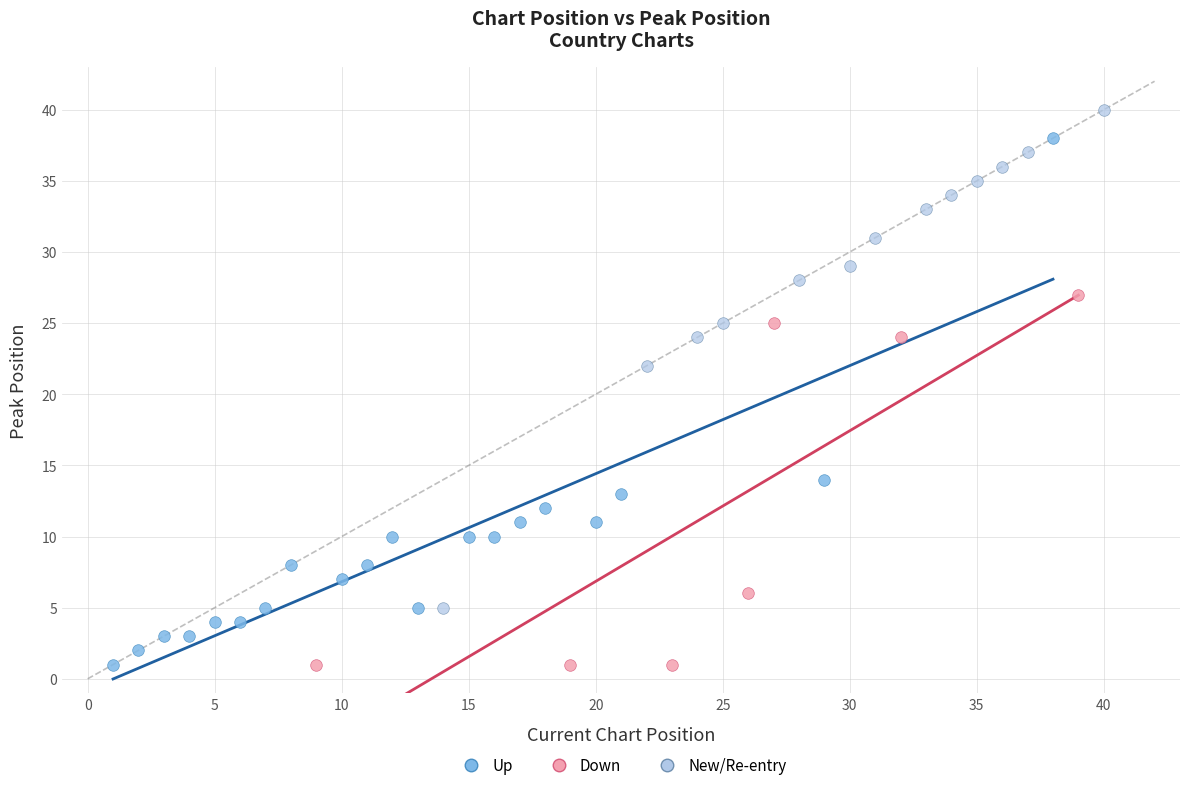

Which series reaches the maximum Y coordinate?

New/Re-entry